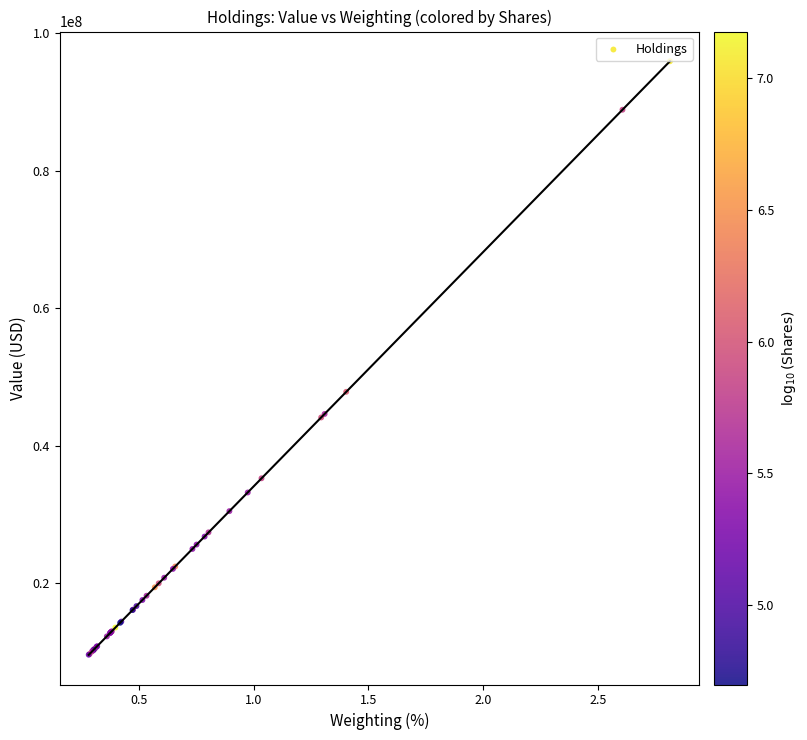

What Y value in the scatter plot is closest to 52750500?

47830000